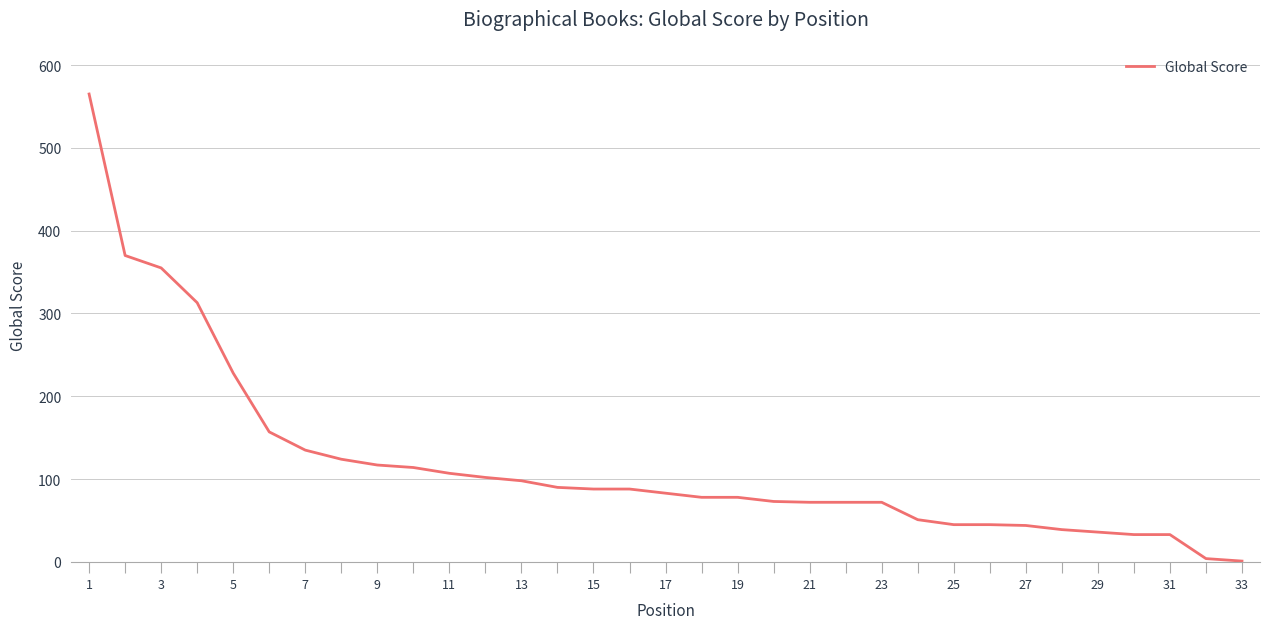

How many categories are shown in the chart?

33